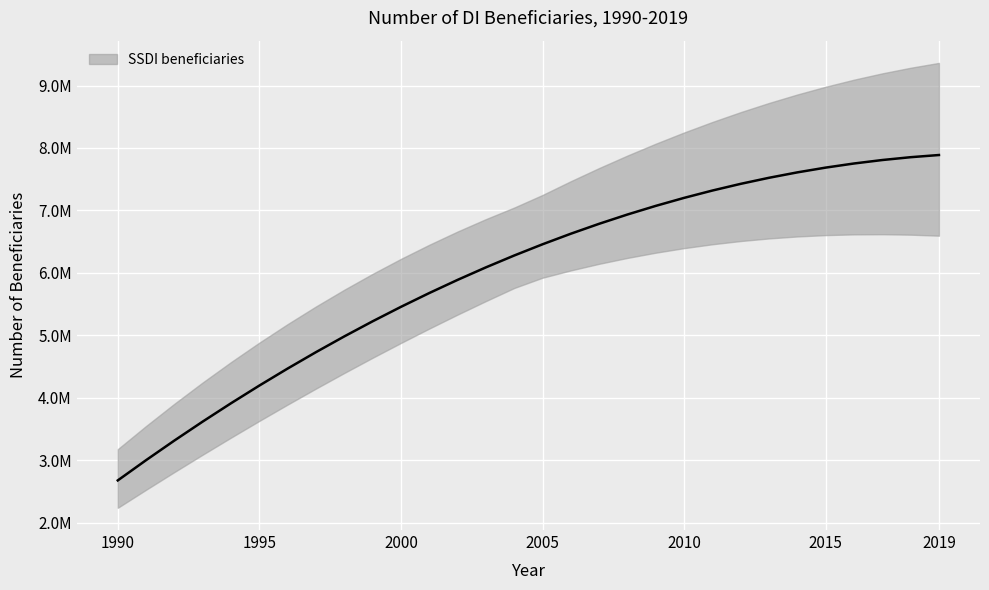

True or false: the data shows 5224451.2 at 1999.

True